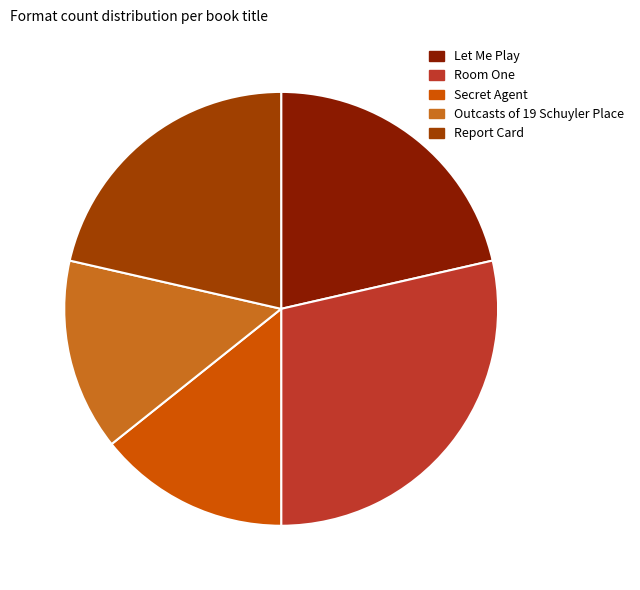

Is Outcasts of 19 Schuyler Place the majority of the pie?

No